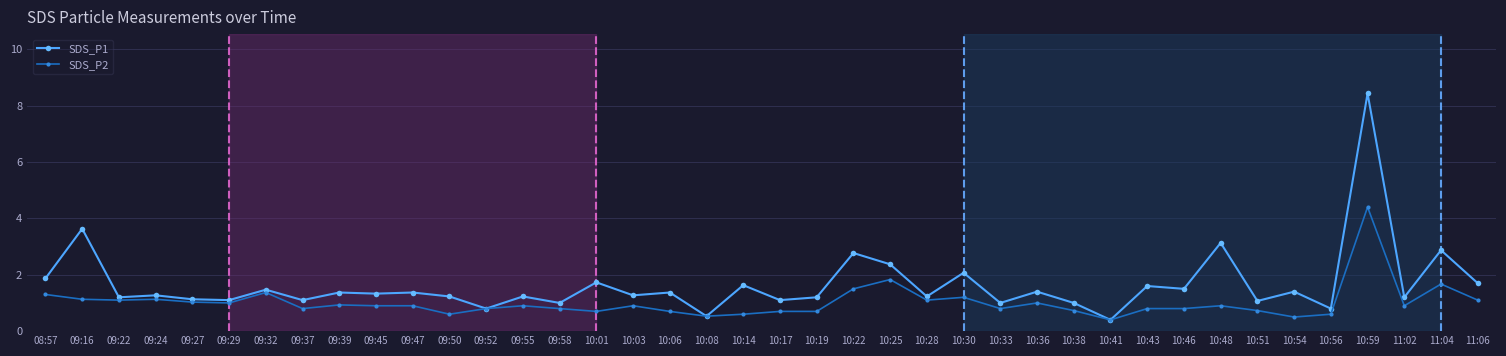

At which category is the sum across all series the highest?

10:59